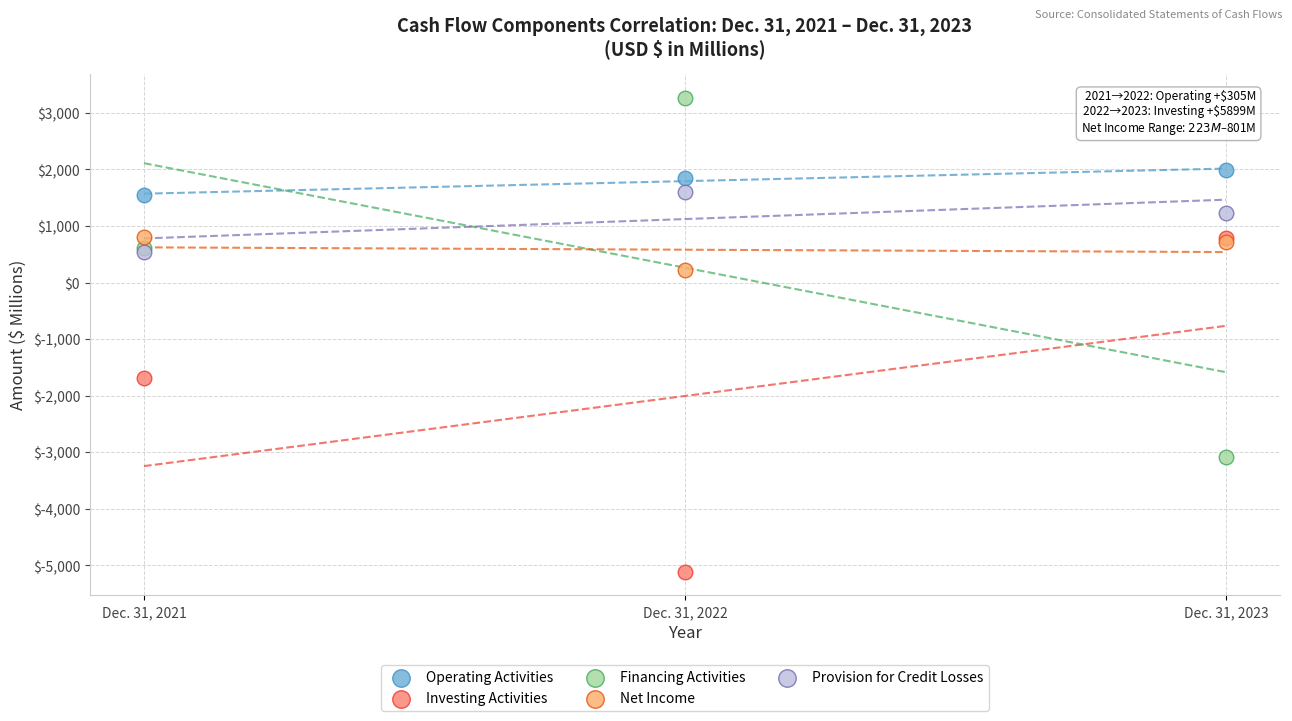

In the Investing Activities series, what Y value is closest to -2161?

-1691